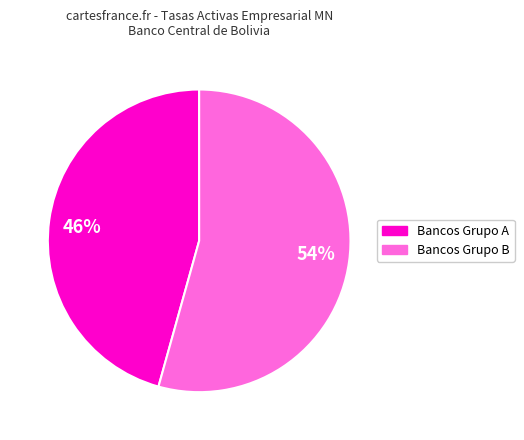

Do 54% and 46% together represent more than half of the pie?

Yes